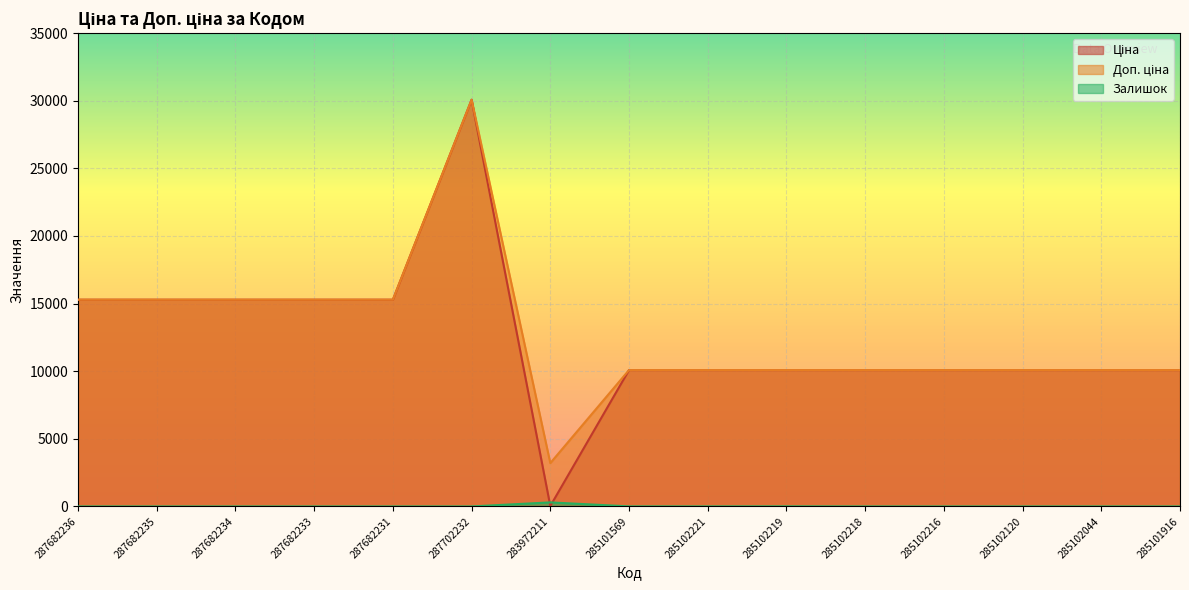

True or false: Доп. ціна and Залишок intersect in this chart.

False